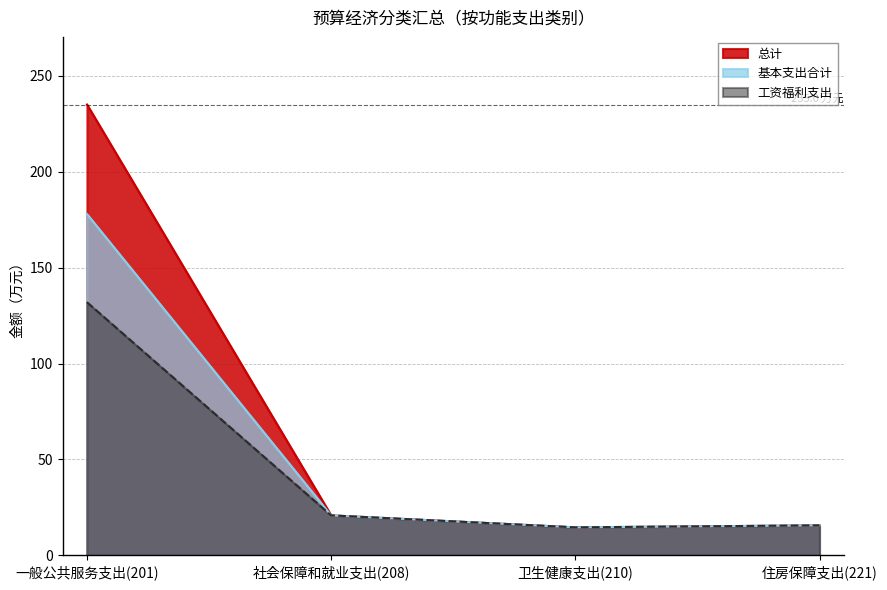

Which series changed the most between 社会保障和就业支出(208) and 住房保障支出(221)?

总计